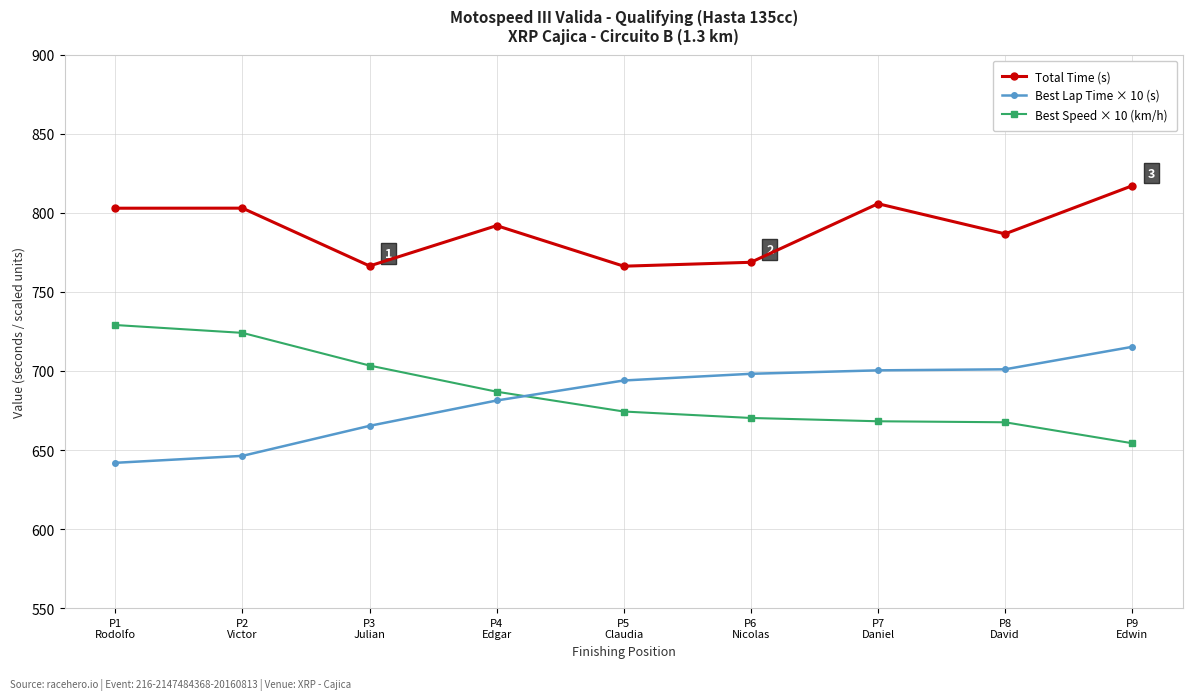

True or false: Total Time (s) and Best Lap Time × 10 (s) intersect in this chart.

False